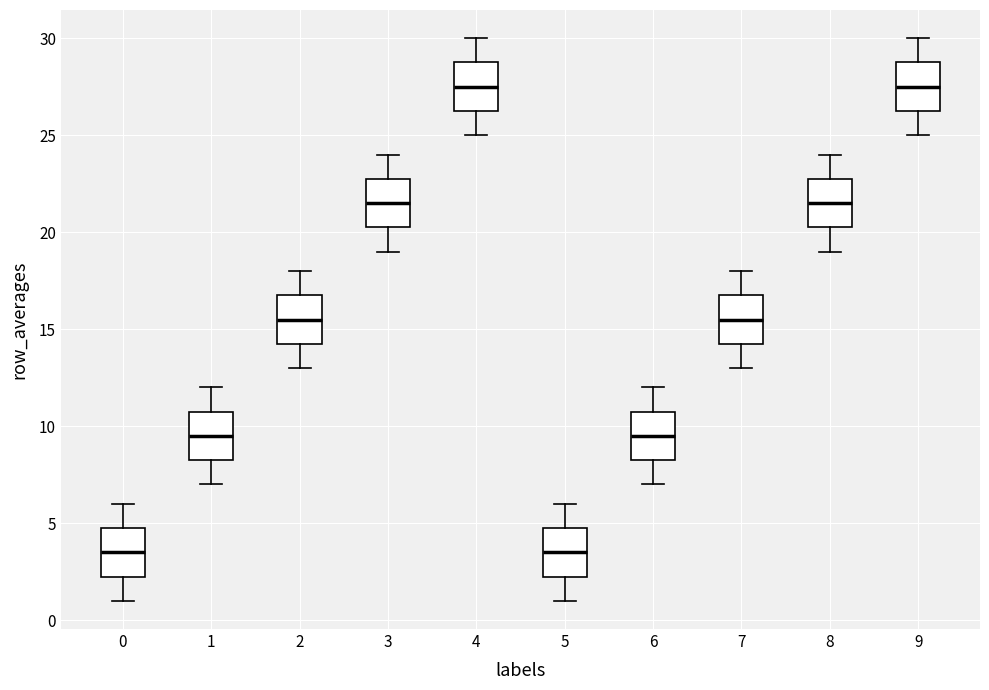

Reading left to right, transcribe this box plot: for each box, give where its median line is, the range the box spans, and where its two whiskers end, as read against the y-axis. The values are not printed on the chart, so give them approximately, as read against the axis.

0: median 3.5, box 2.5 to 5.0, whiskers 1.0 to 6.0
1: median 9.5, box 8.5 to 11.0, whiskers 7.0 to 12.0
2: median 15.5, box 14.5 to 17.0, whiskers 13.0 to 18.0
3: median 21.5, box 20.5 to 23.0, whiskers 19.0 to 24.0
4: median 27.5, box 26.5 to 29.0, whiskers 25.0 to 30.0
5: median 3.5, box 2.5 to 5.0, whiskers 1.0 to 6.0
6: median 9.5, box 8.5 to 11.0, whiskers 7.0 to 12.0
7: median 15.5, box 14.5 to 17.0, whiskers 13.0 to 18.0
8: median 21.5, box 20.5 to 23.0, whiskers 19.0 to 24.0
9: median 27.5, box 26.5 to 29.0, whiskers 25.0 to 30.0